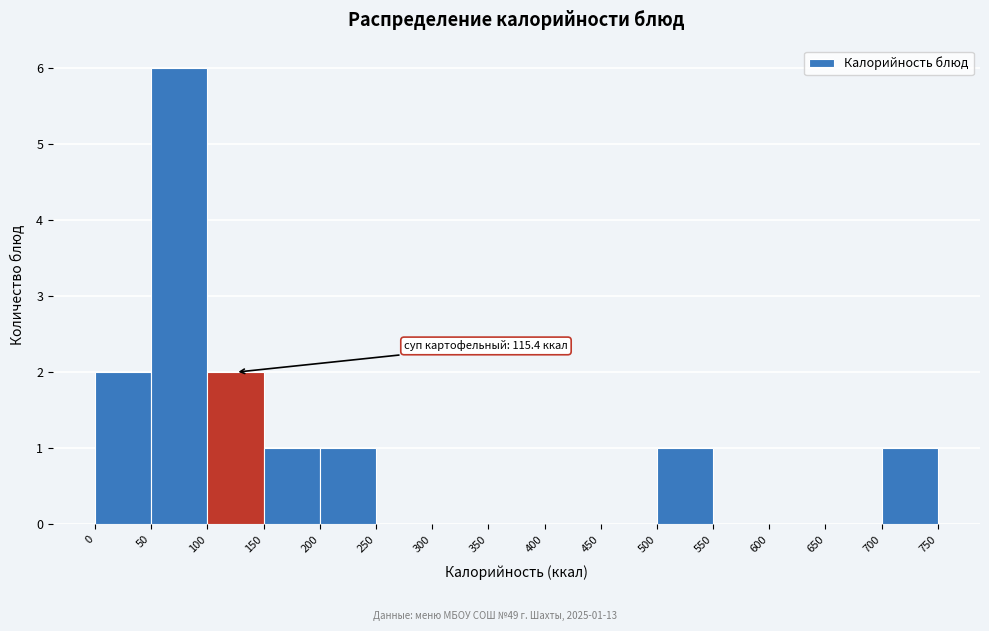

Which range on the x-axis has the tallest bar?

50 to 100